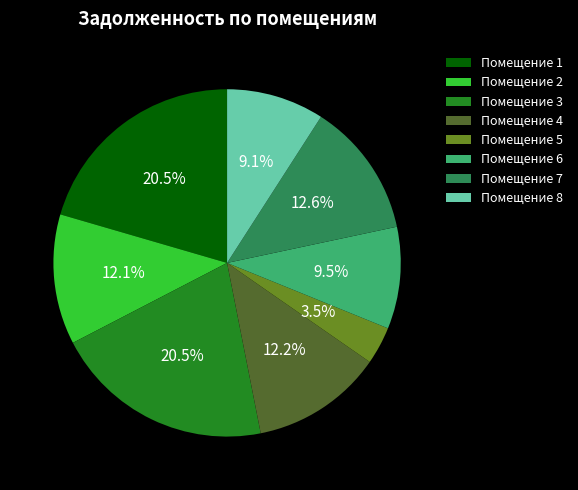

Does Помещение 4 account for over 50% of the chart?

No